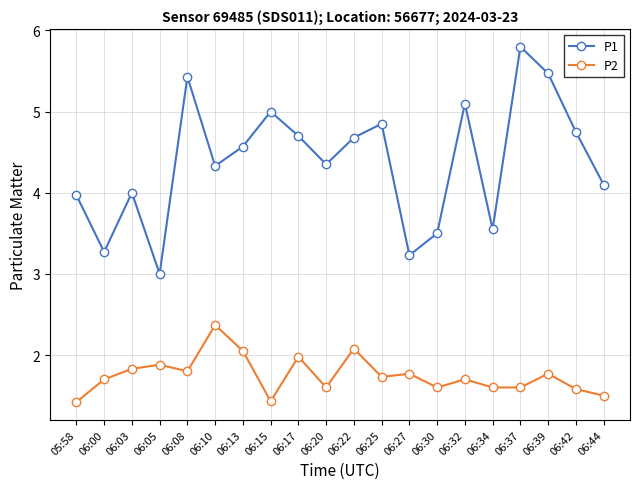

What is the spread (max minus min) of values at 06:00?

1.6